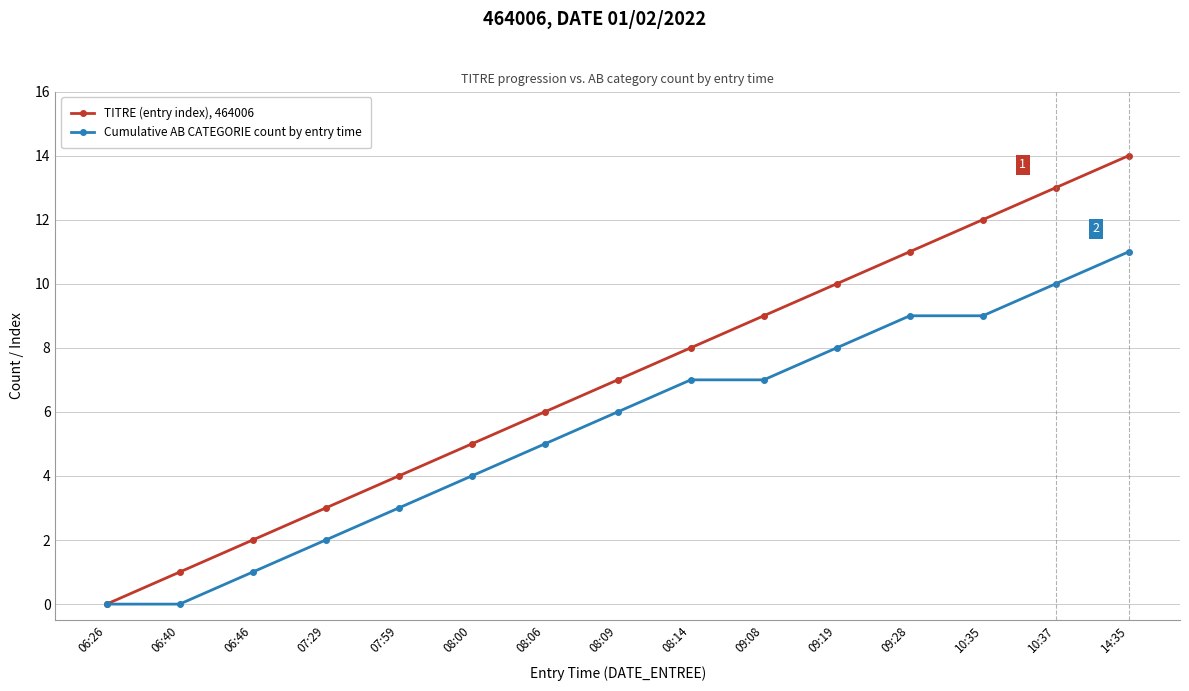

What is the sum of all Cumulative AB CATEGORIE count by entry time values?

82